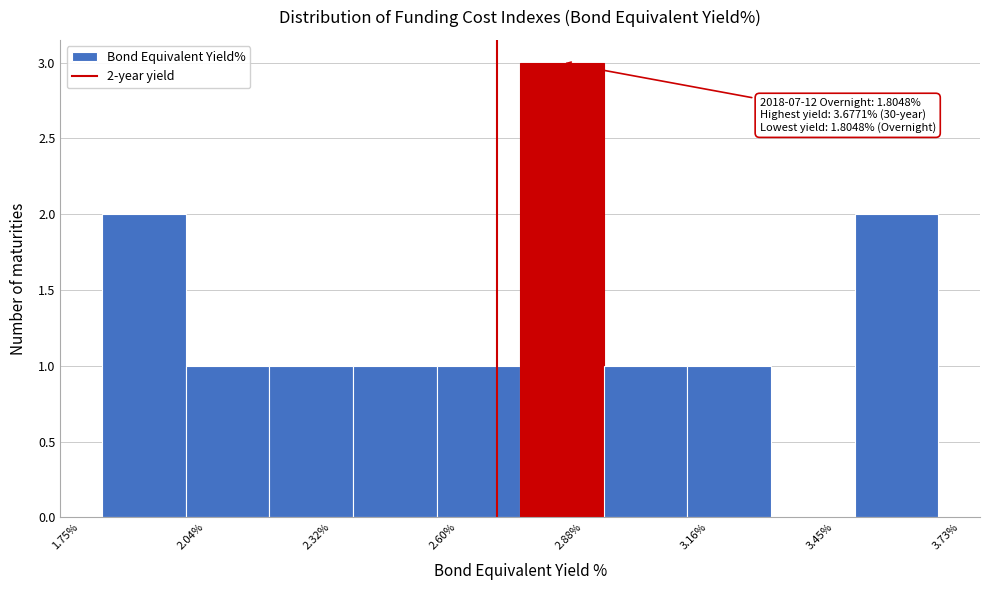

Read against the x-axis, roughly where is the centre of the tallest bar?

2.85